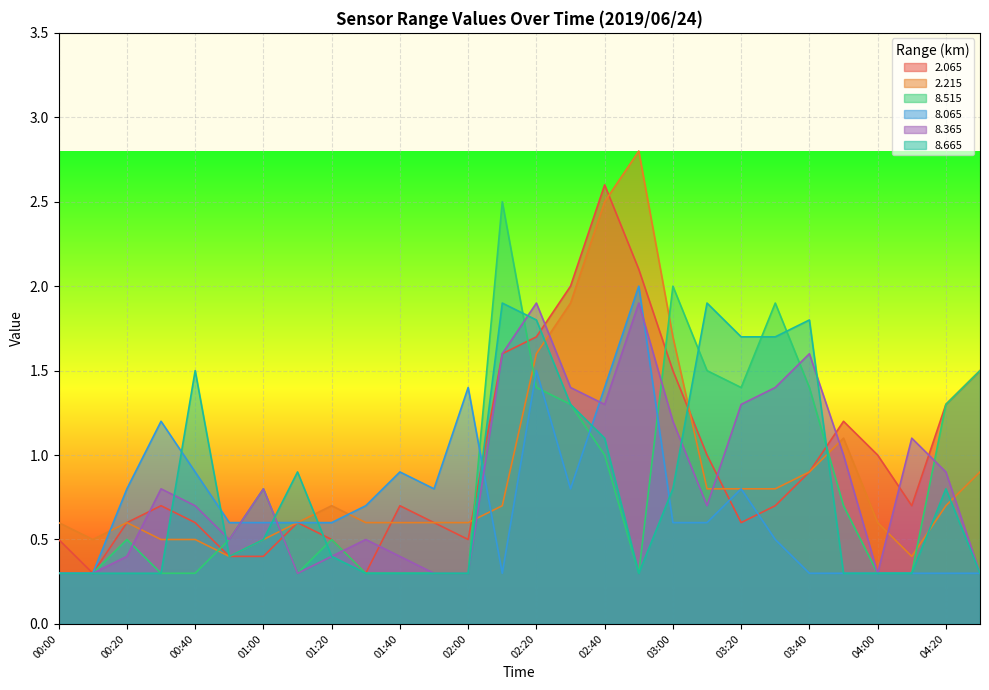

Reading right to left, transcribe all the data shown in this chart.

2.065: 1.5	1.3	0.7	1.0	1.2	0.9	0.7	0.6	1.0	1.5	2.1	2.6	2.0	1.7	1.6	0.5	0.6	0.7	0.3	0.5	0.6	0.4	0.4	0.6	0.7	0.6	0.3	0.5
2.215: 0.9	0.7	0.4	0.6	1.1	0.9	0.8	0.8	0.8	1.7	2.8	2.5	1.9	1.6	0.7	0.6	0.6	0.6	0.6	0.7	0.6	0.5	0.4	0.5	0.5	0.6	0.5	0.6
8.515: 1.5	1.3	0.3	0.3	0.7	1.4	1.9	1.4	1.5	2.0	0.3	1.0	1.3	1.4	2.5	0.3	0.3	0.3	0.3	0.5	0.3	0.8	0.5	0.3	0.3	0.5	0.3	0.3
8.065: 0.3	0.3	0.3	0.3	0.3	0.3	0.5	0.8	0.6	0.6	2.0	1.4	0.8	1.5	0.3	1.4	0.8	0.9	0.7	0.6	0.6	0.6	0.6	0.9	1.2	0.8	0.3	0.3
8.365: 0.3	0.9	1.1	0.3	1.0	1.6	1.4	1.3	0.7	1.2	1.9	1.3	1.4	1.9	1.6	0.3	0.3	0.4	0.5	0.4	0.3	0.8	0.5	0.7	0.8	0.4	0.3	0.3
8.665: 0.3	0.8	0.3	0.3	0.3	1.8	1.7	1.7	1.9	0.8	0.3	1.1	1.3	1.8	1.9	0.3	0.3	0.3	0.3	0.4	0.9	0.5	0.4	1.5	0.3	0.3	0.3	0.3